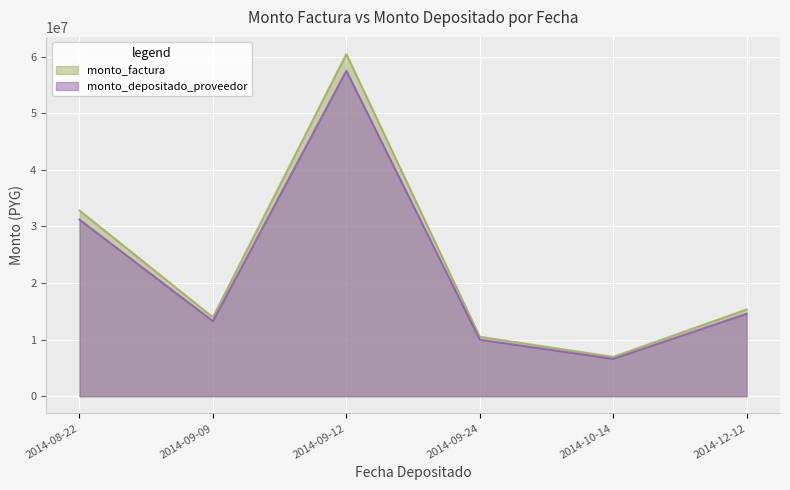

Reading right to left, what are all the values shown in this chart?

monto_factura: 2014-08-22=32806500	2014-09-09=13951600	2014-09-12=60448488	2014-09-24=10505700	2014-10-14=6950000	2014-12-12=15337712
monto_depositado_proveedor: 2014-08-22=31198385	2014-09-09=13267719	2014-09-12=57485414	2014-09-24=9990730	2014-10-14=6609324	2014-12-12=14585886